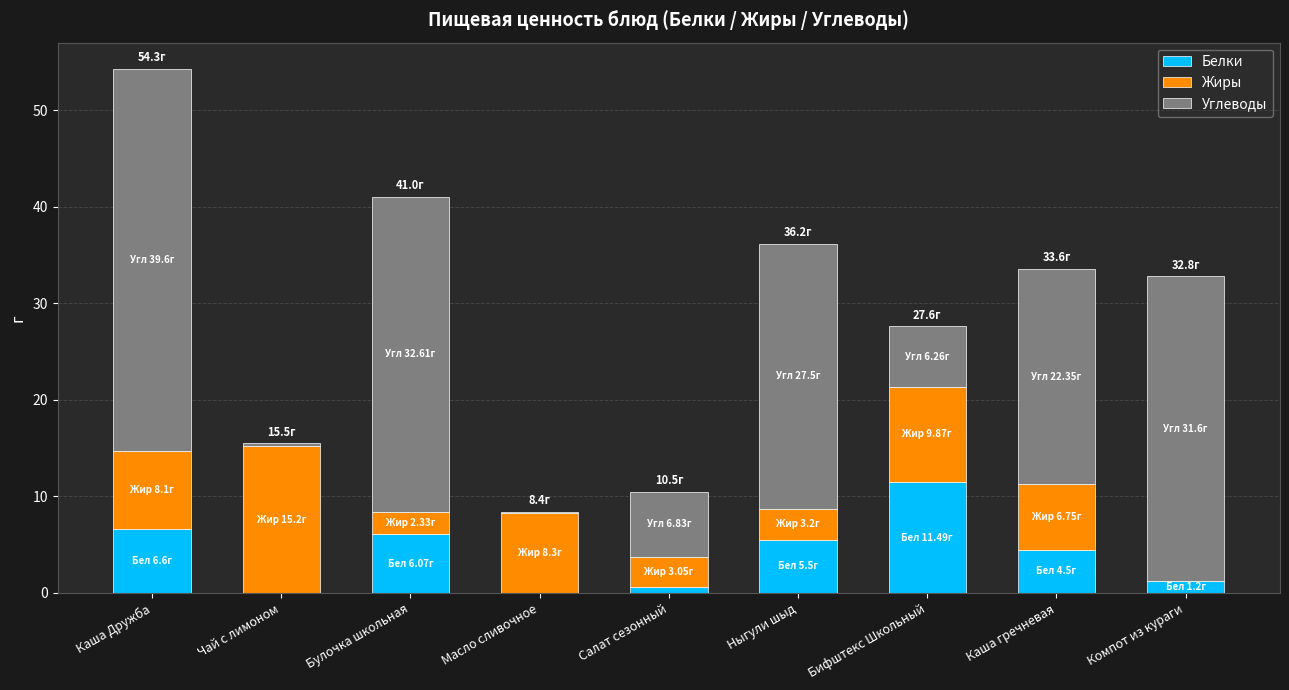

True or false: Белки has a value of 6.7 at Чай с лимоном.

False